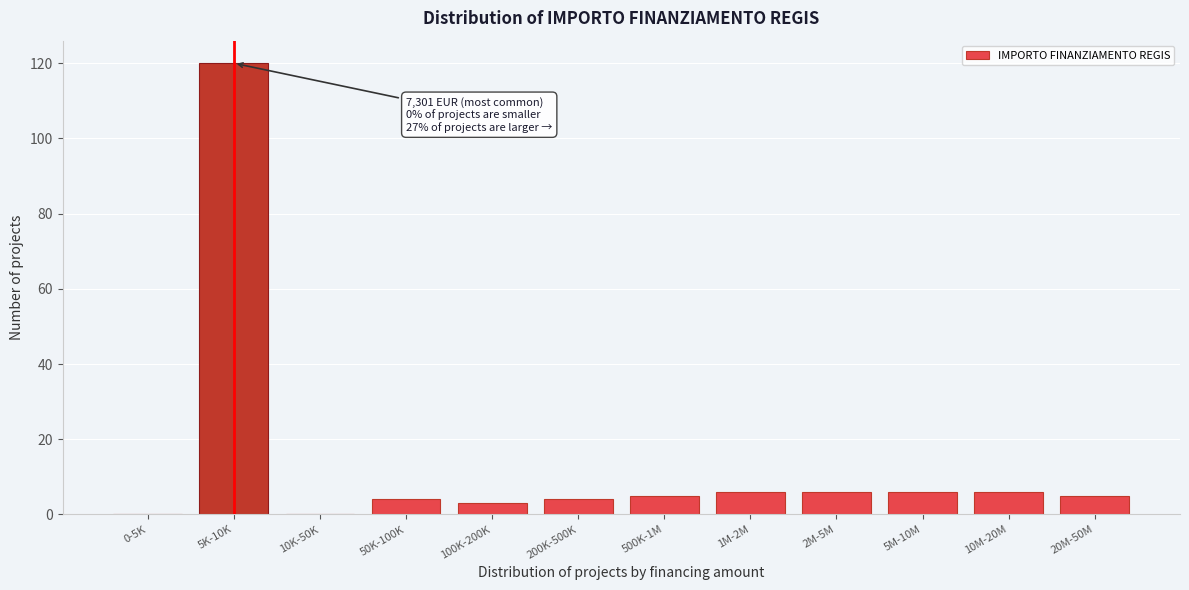

Reading left to right, what are all the values shown in this chart?

0-5K=0	5K-10K=120	10K-50K=0	50K-100K=4	100K-200K=3	200K-500K=4	500K-1M=5	1M-2M=6	2M-5M=6	5M-10M=6	10M-20M=6	20M-50M=5